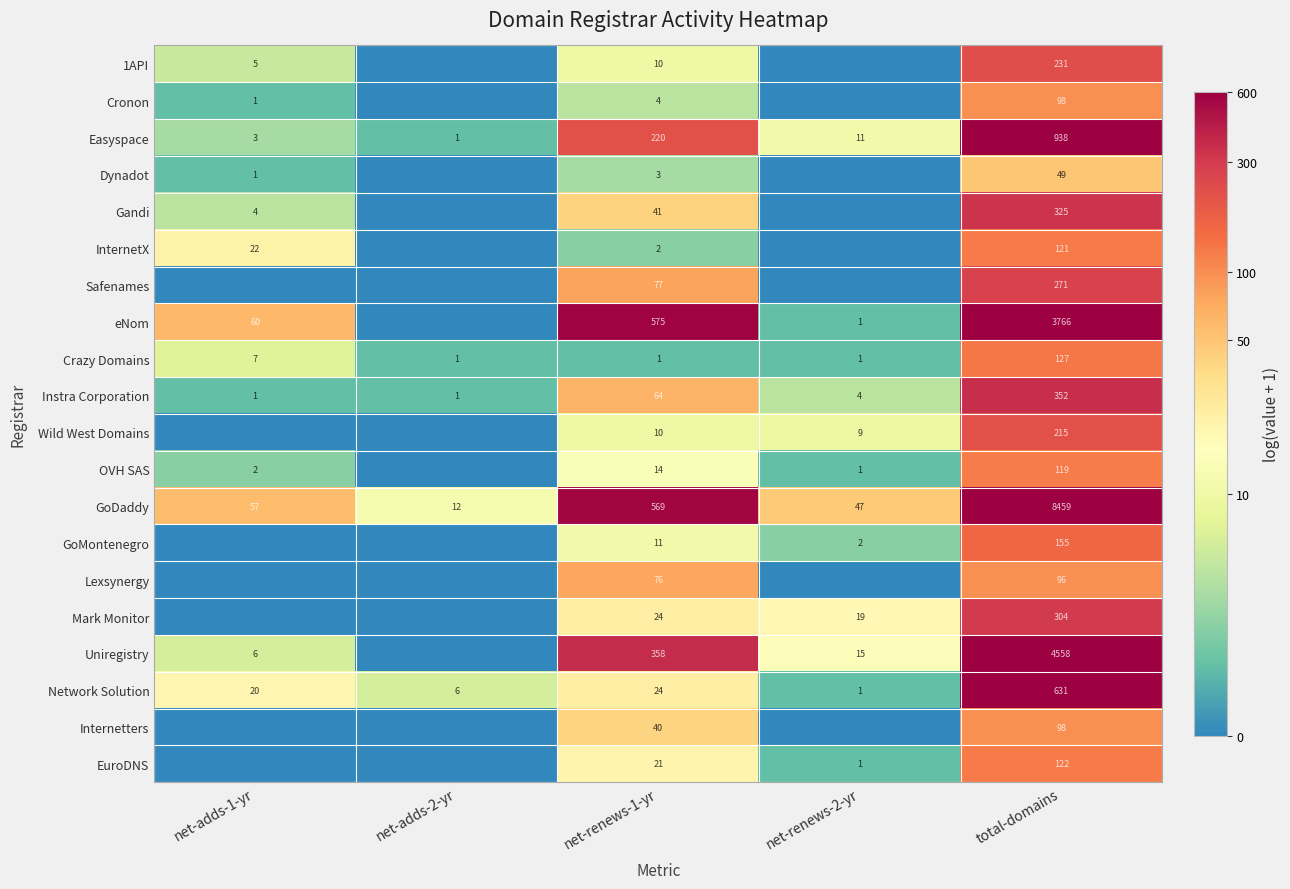

The value of InternetX at total-domains is 121. True or false?

True